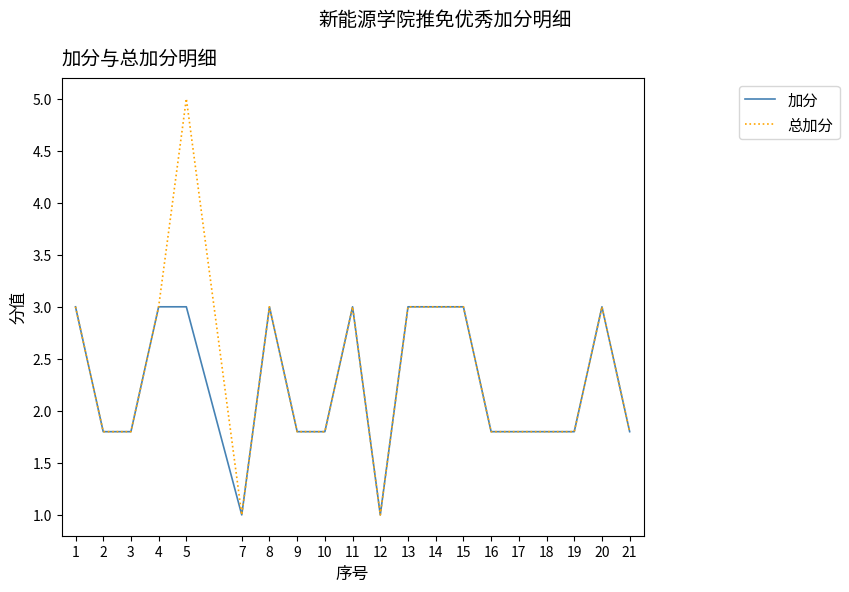

Does the chart have visible grid lines?

No